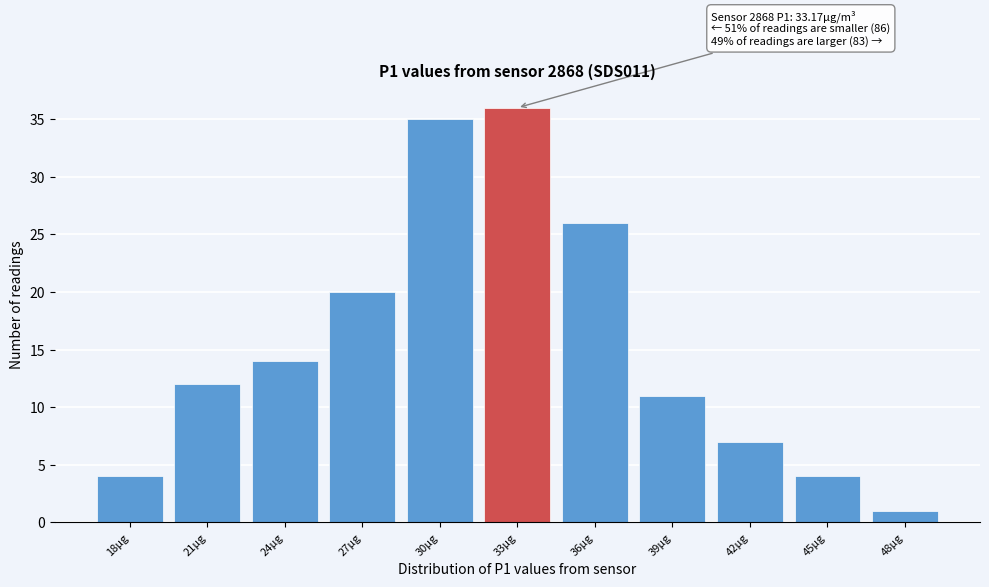

Reading right to left, extract all data points from this chart.

48µg=1	45µg=4	42µg=7	39µg=11	36µg=26	33µg=36	30µg=35	27µg=20	24µg=14	21µg=12	18µg=4